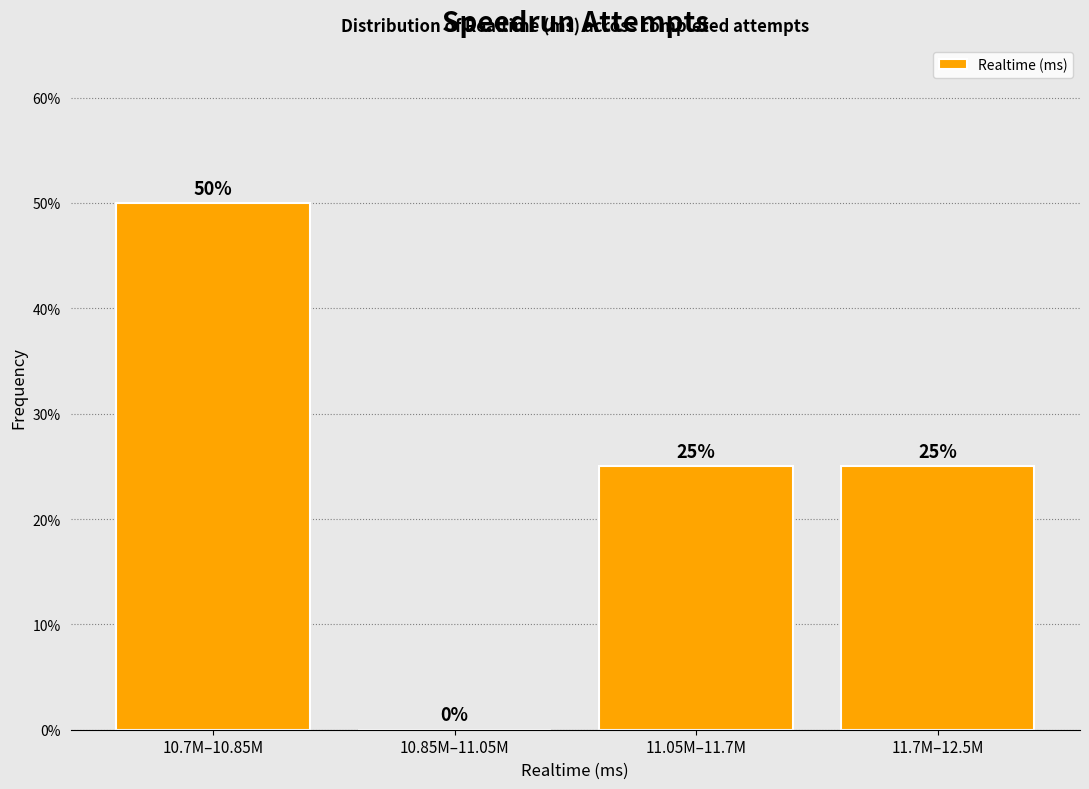

Reading left to right, list all the values displayed in this chart.

10.7M–10.85M=50	10.85M–11.05M=0	11.05M–11.7M=25	11.7M–12.5M=25